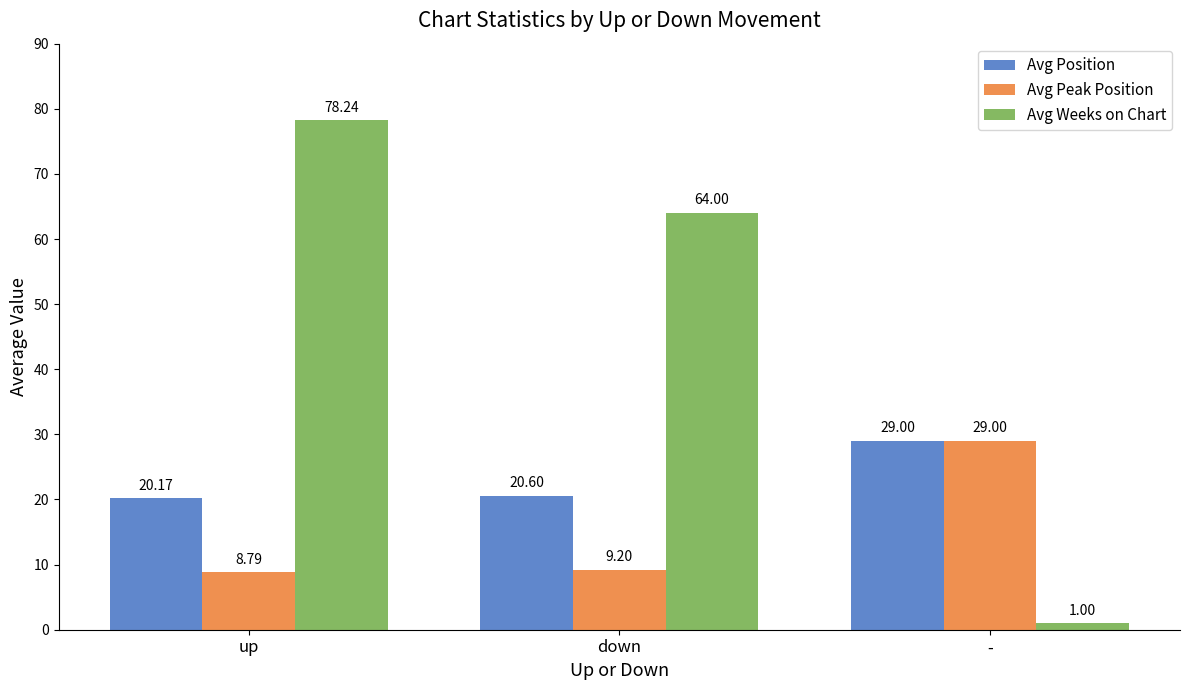

Reading right to left, extract all data points from this chart.

Avg Position: -=29.0	down=20.6	up=20.2
Avg Peak Position: -=29.0	down=9.2	up=8.8
Avg Weeks on Chart: -=1.0	down=64.0	up=78.2